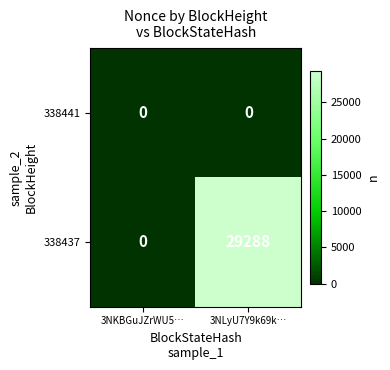

How many series are shown in this chart?

2